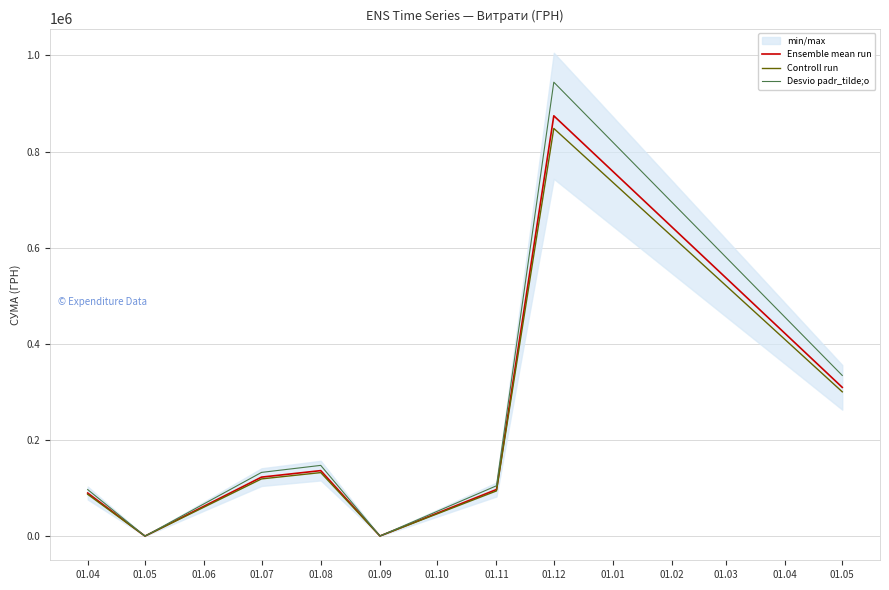

Is it true that Desvio padr_tilde;o equals 104799.3 at 01.11?

True